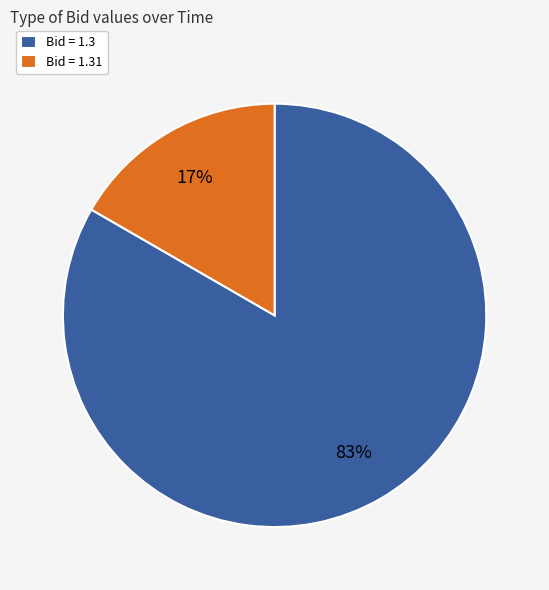

How many slices are in this pie chart?

2